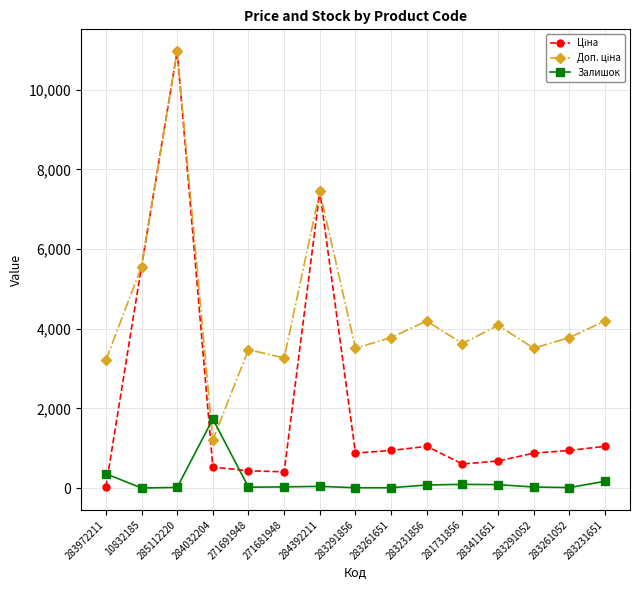

What is the greatest value displayed?

10964.4